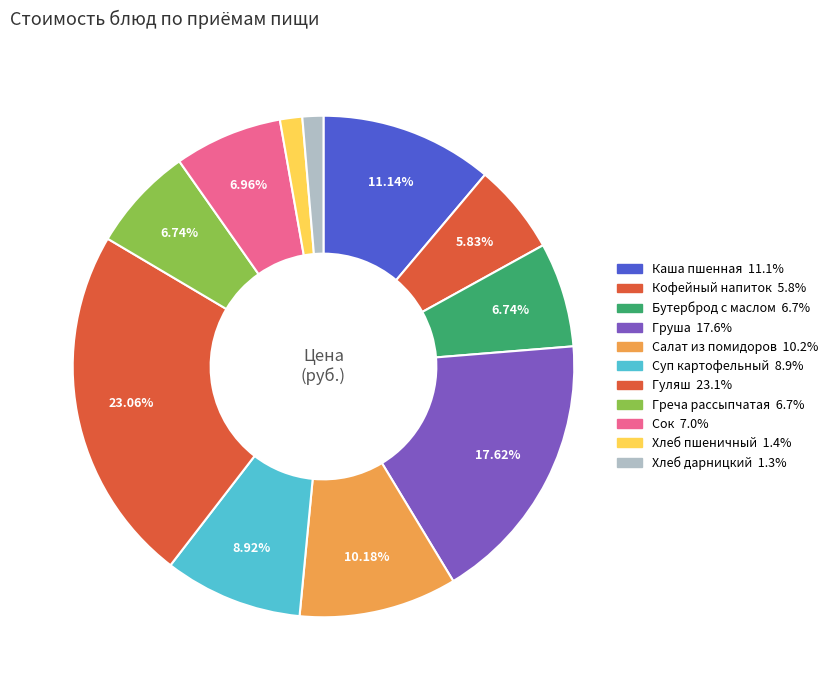

What is the ratio of the value at Греча рассыпчатая to the value at Хлеб пшеничный?

4.7